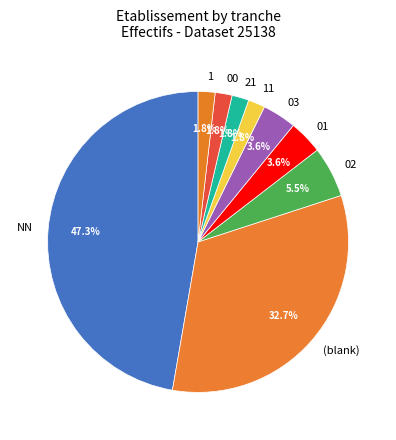

To the nearest percent, what is the combined percentage of 03 and 02?

9%